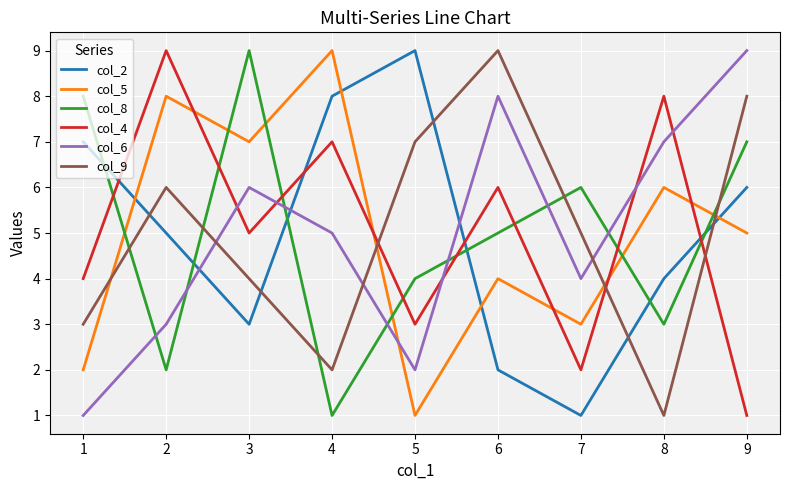

What is the difference between the highest and lowest values at 8?

7